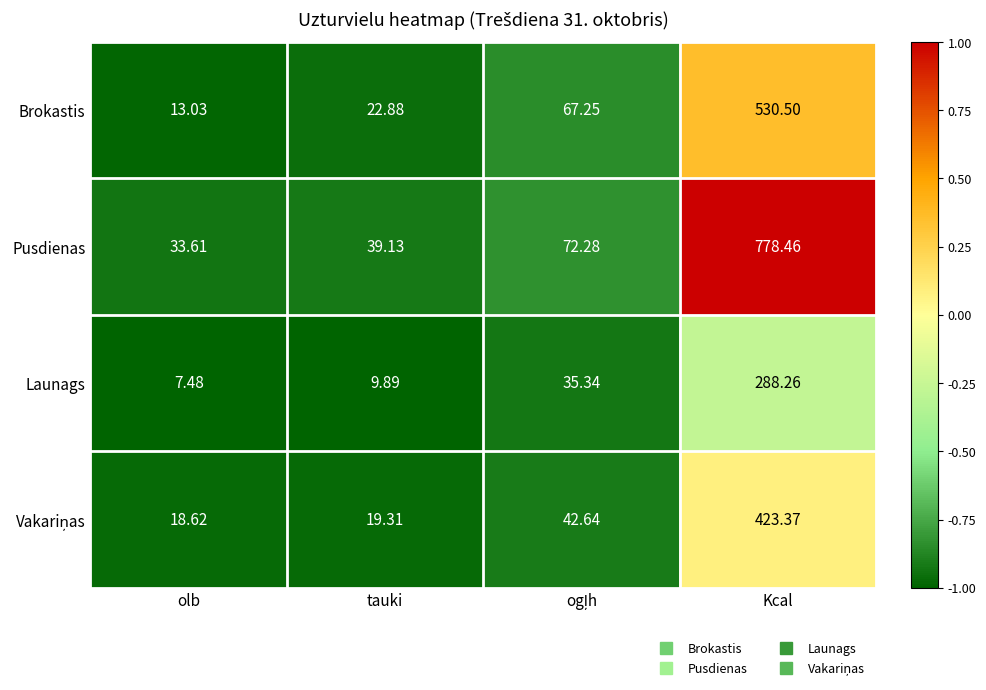

Which label corresponds to the largest value in the chart?

Kcal